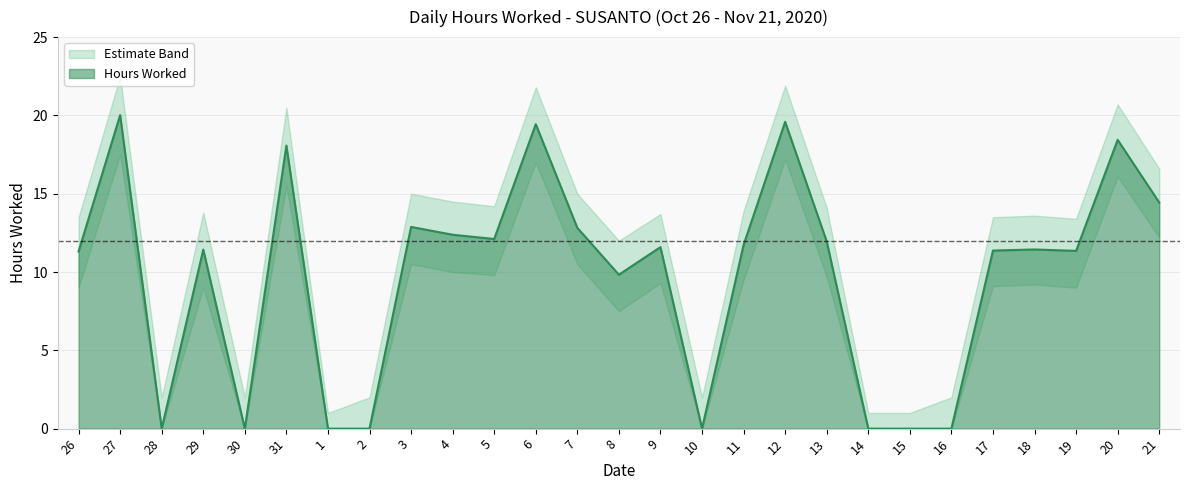

True or false: Upper Band has a value of 15.0 at 3.

True